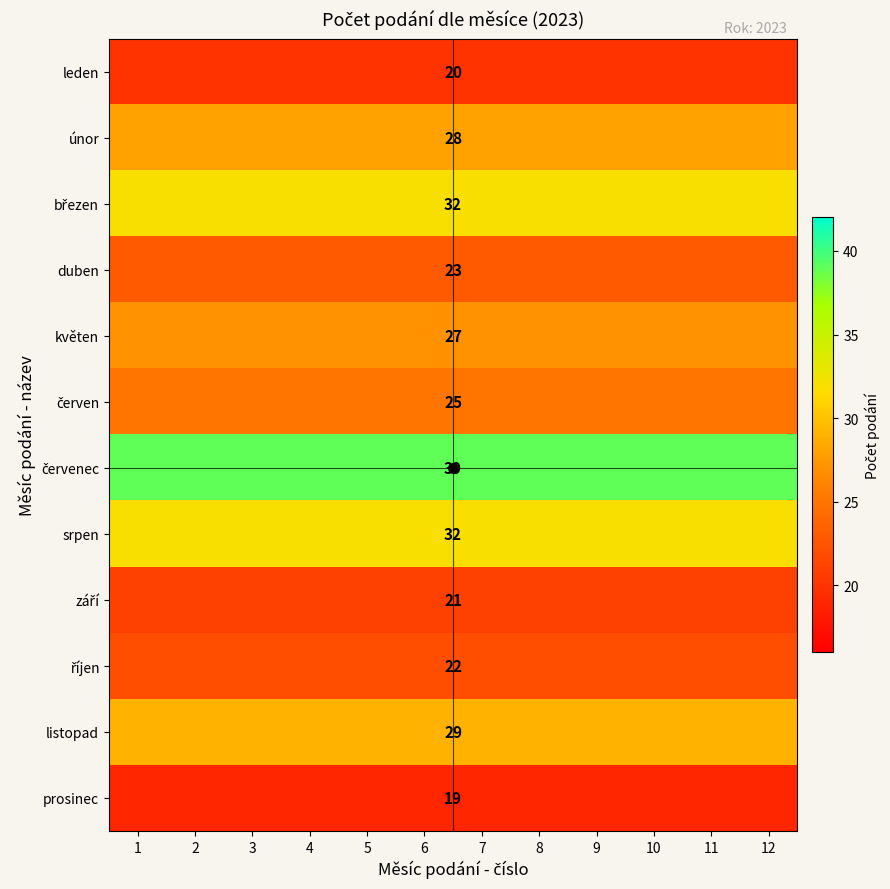

At which category is the sum across all series the highest?

1